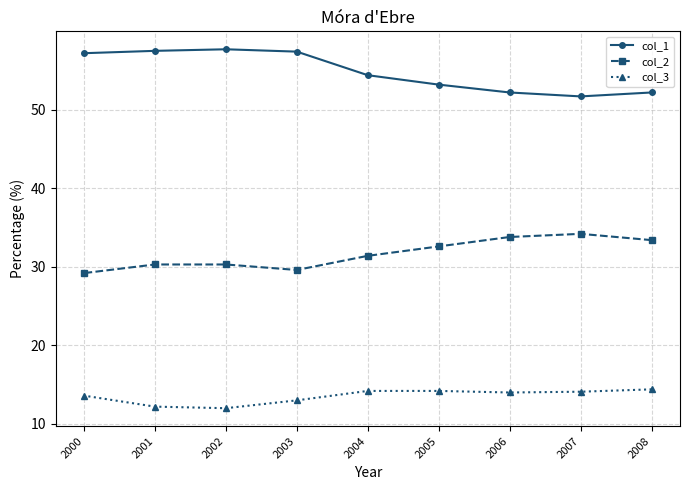

What is the minimum value shown in the chart?

12.0